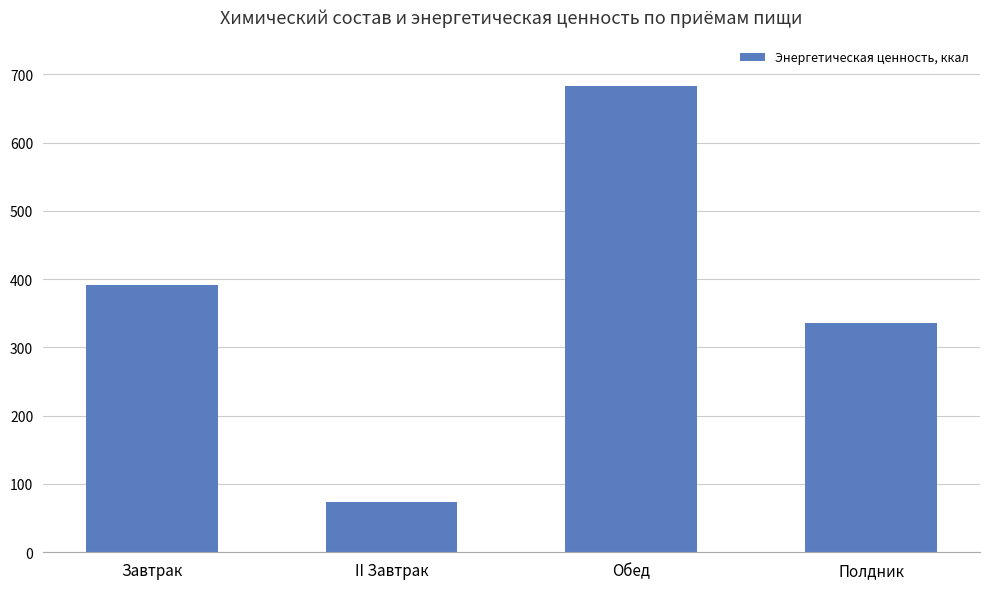

Rank the categories by value from lowest to highest.

II Завтрак, Полдник, Завтрак, Обед